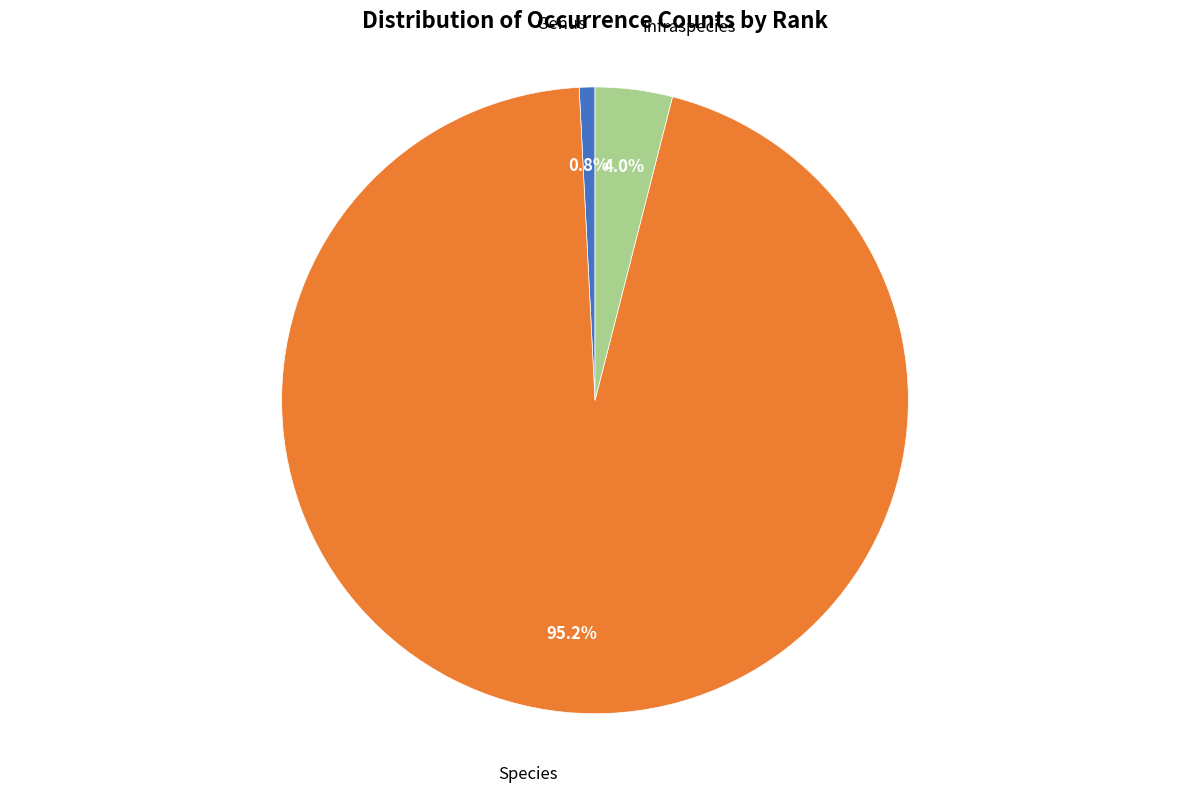

Does any single category account for the majority?

Yes